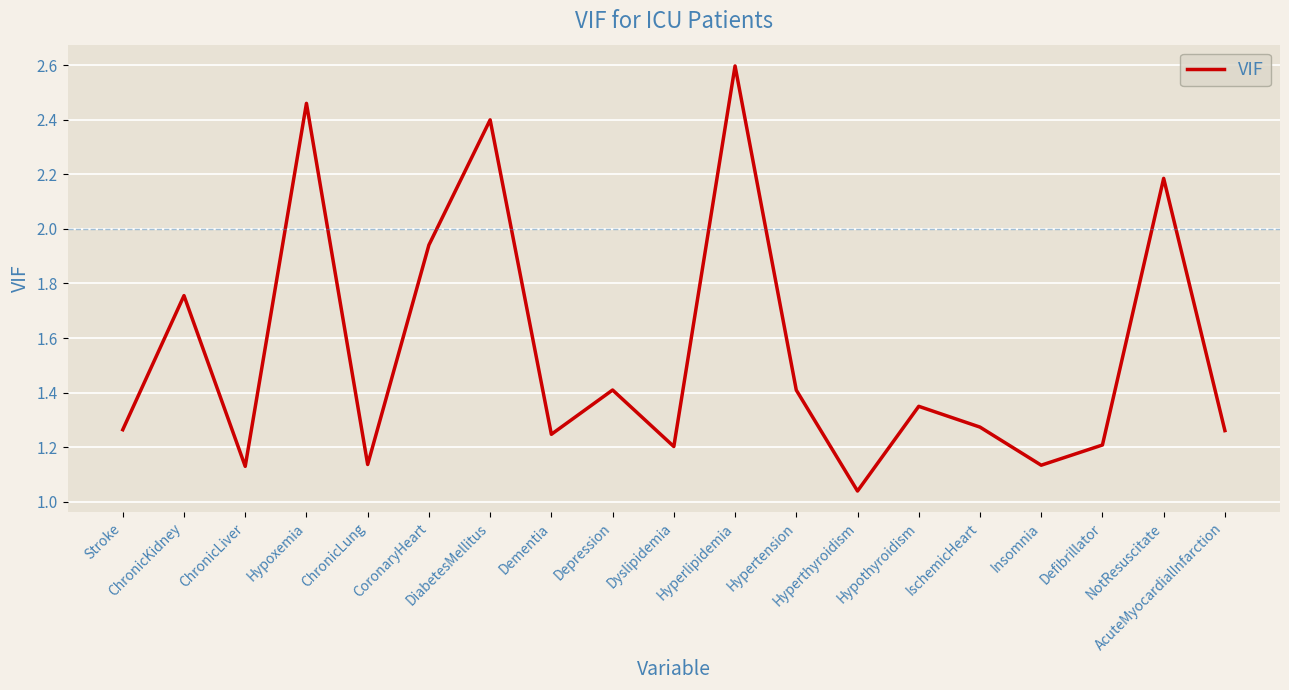

What is the difference between the maximum and minimum values?

1.6